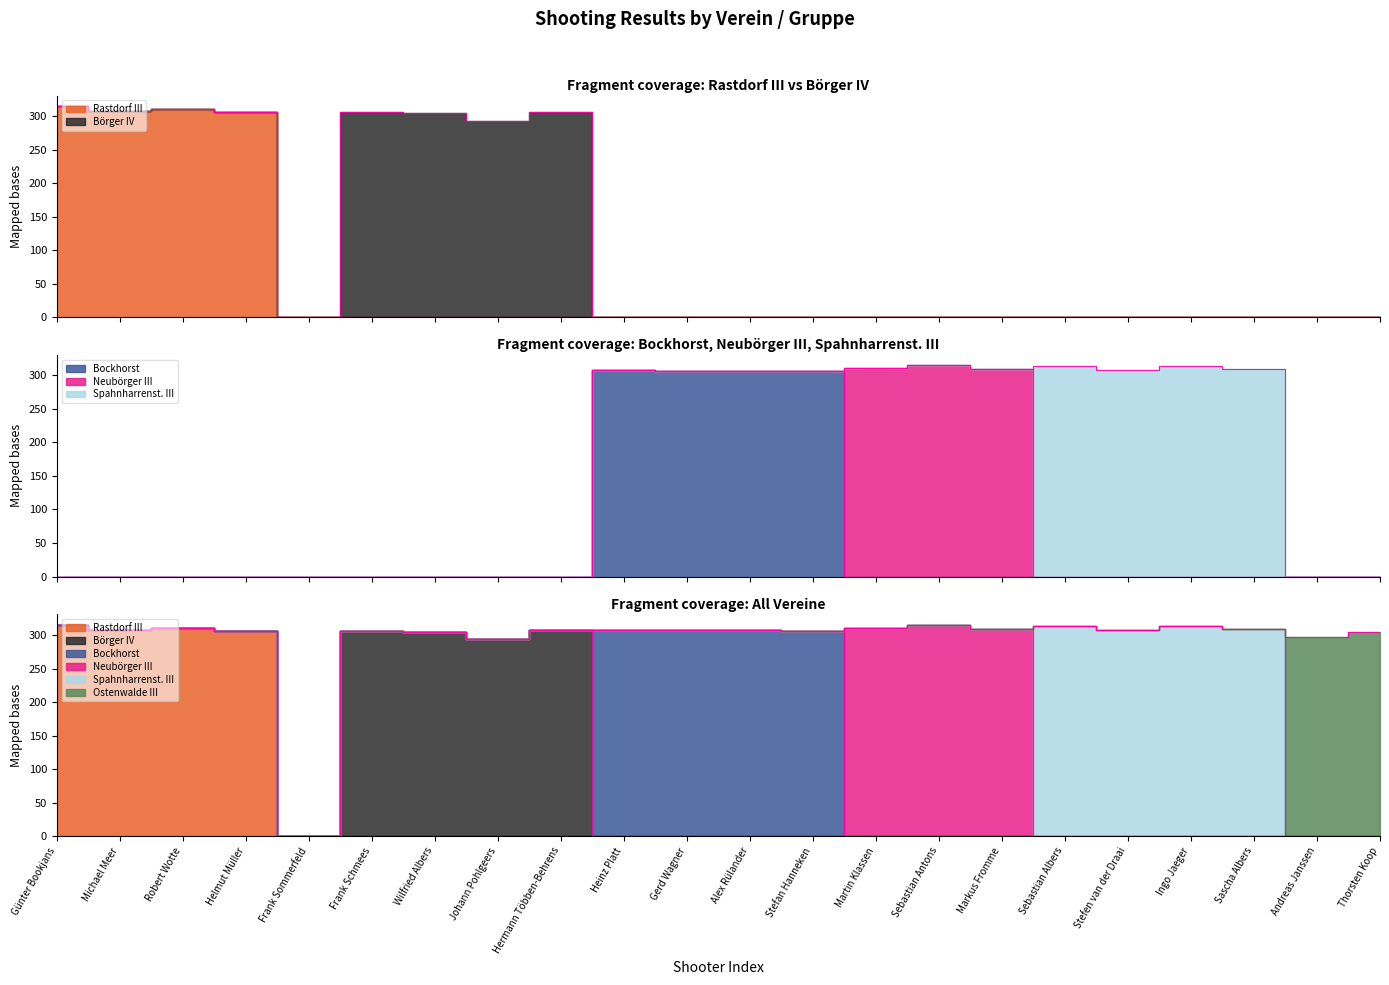

Count the number of categories in the chart.

22